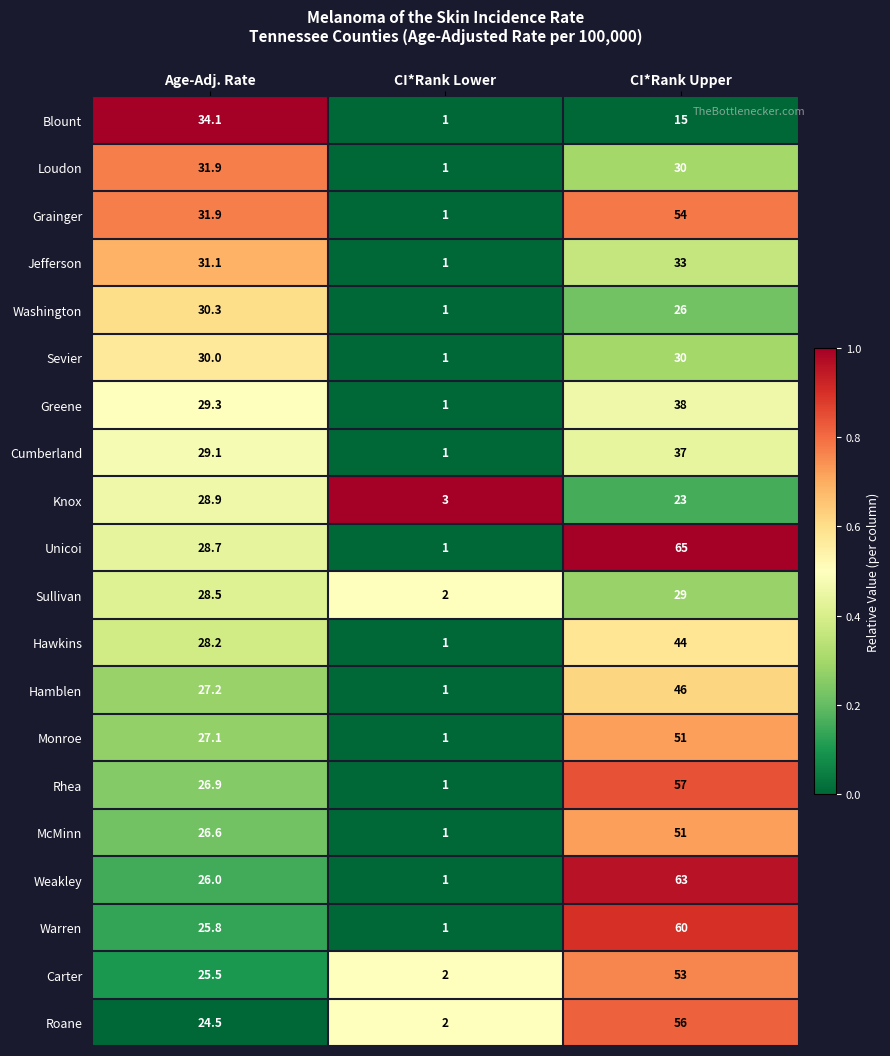

Which series has the largest total across all categories?

Unicoi